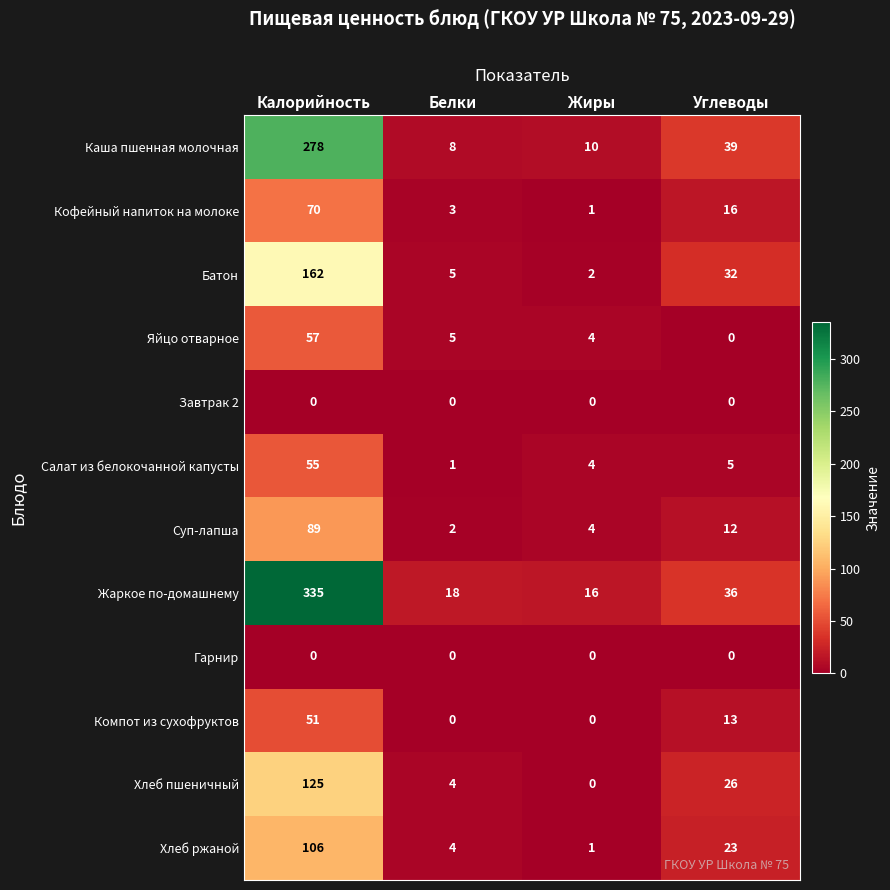

True or false: Батон has a value of 42 at Углеводы.

False